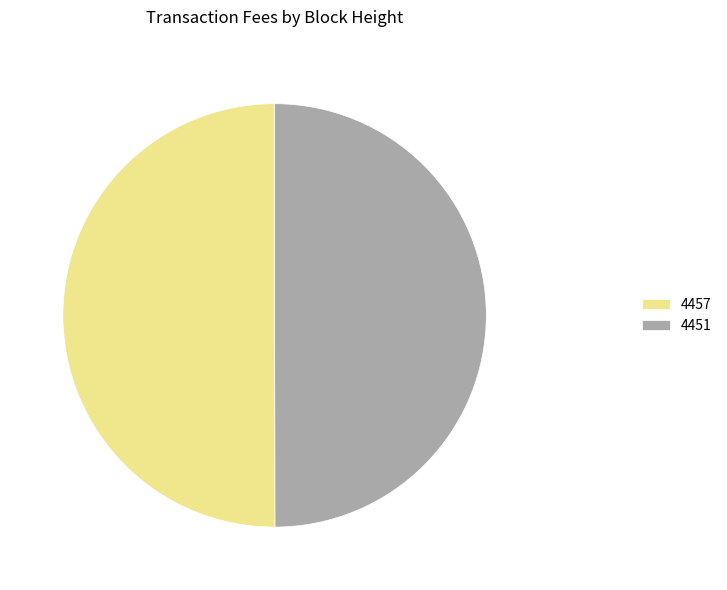

Combined, do 4457 and 4451 account for over 50%?

Yes